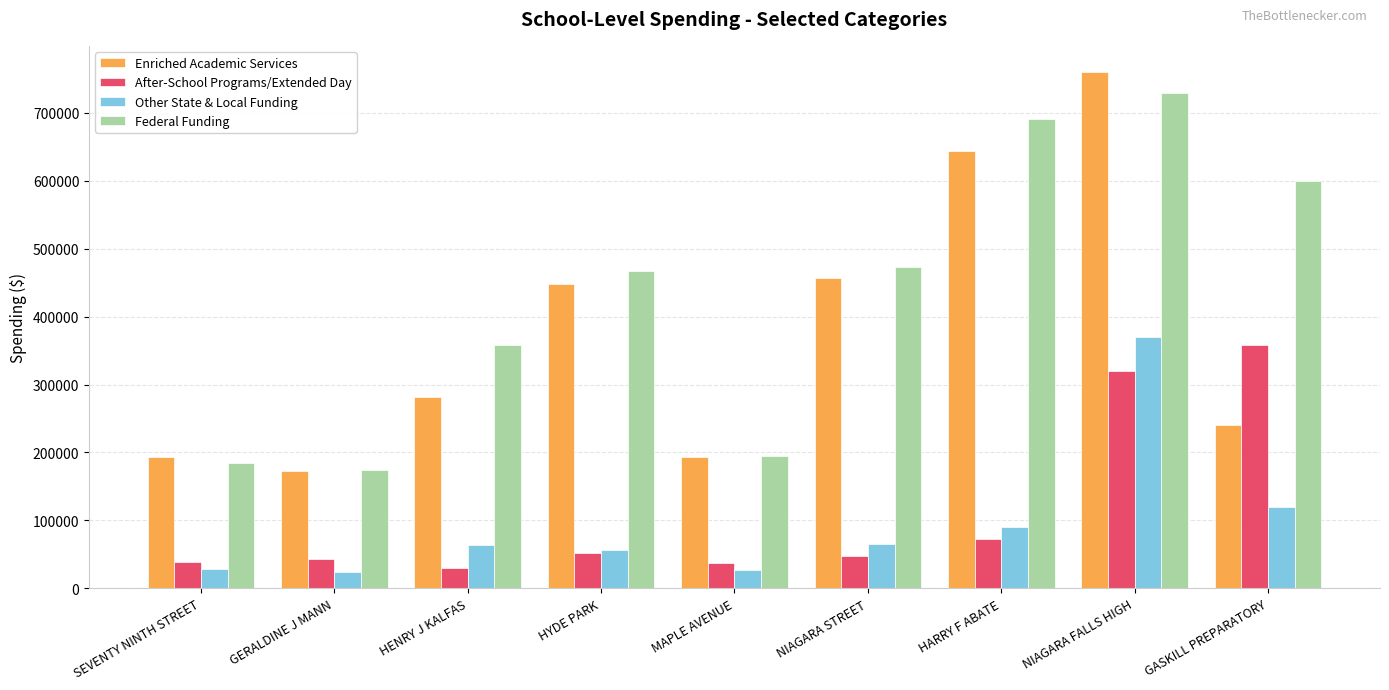

What is the label of the 9th bar from the right?

SEVENTY NINTH STREET